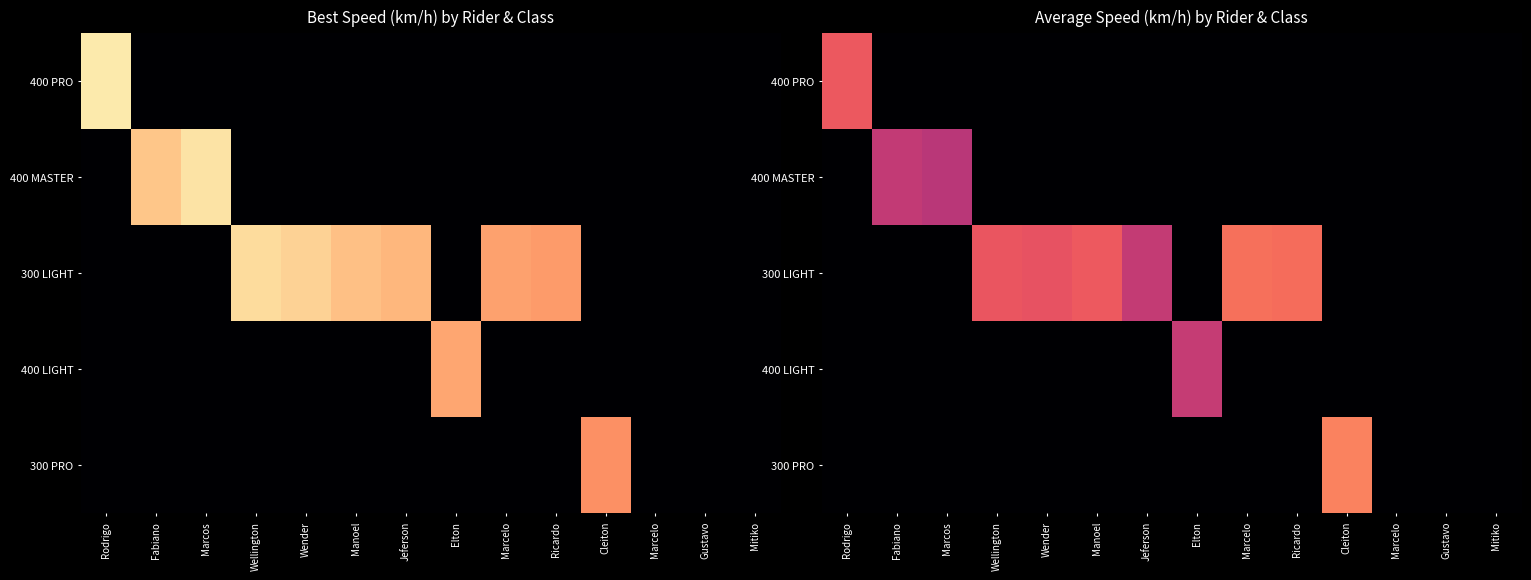

What is the total value across all series at Manoel?

58.5